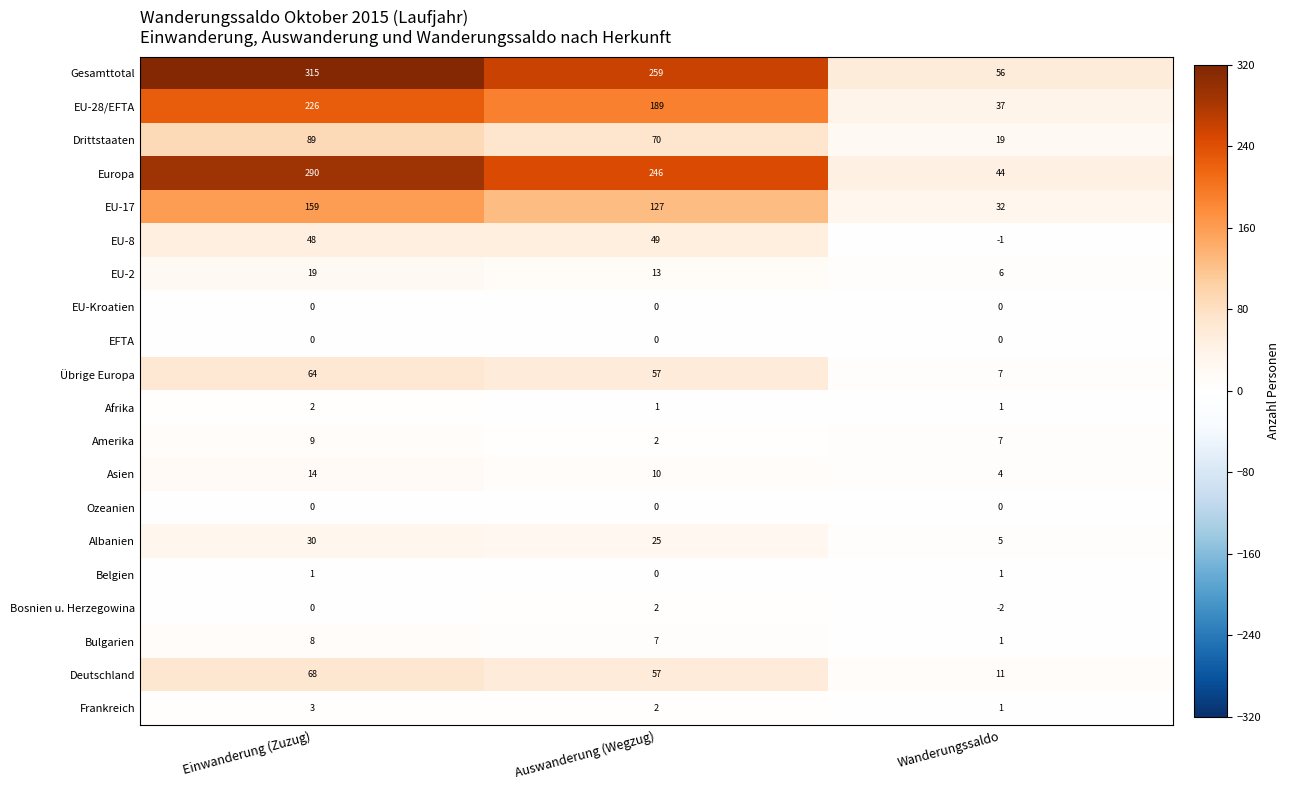

What is the lowest value of the Albanien series?

5